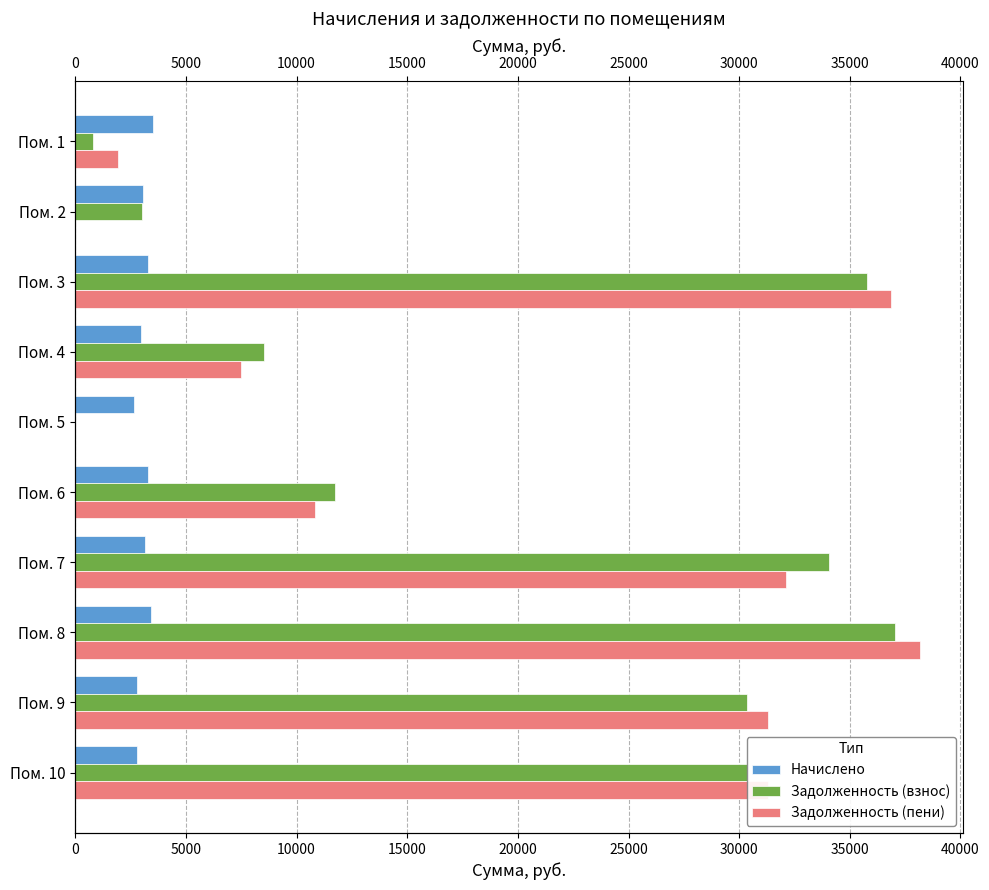

Is it true that Задолженность (взнос) equals 14662.4 at Пом. 4?

False